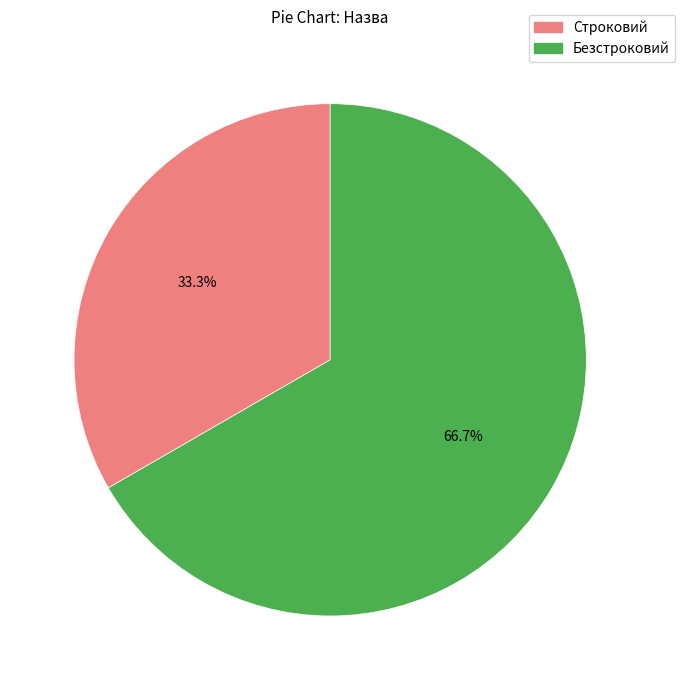

Combined, do Безстроковий and Строковий account for over 50%?

Yes